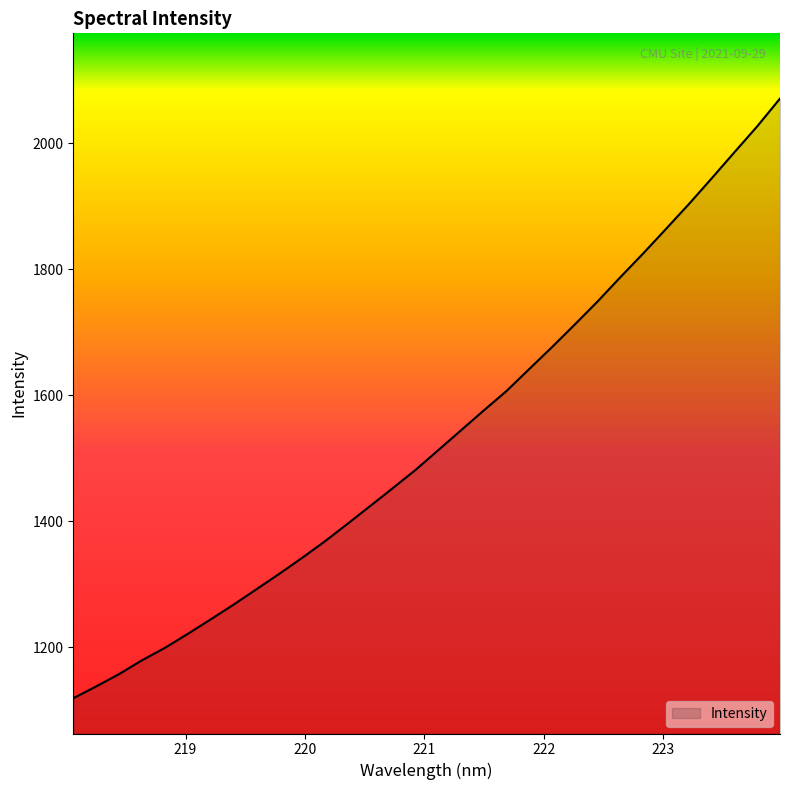

What is the difference between the maximum and minimum values?

952.3